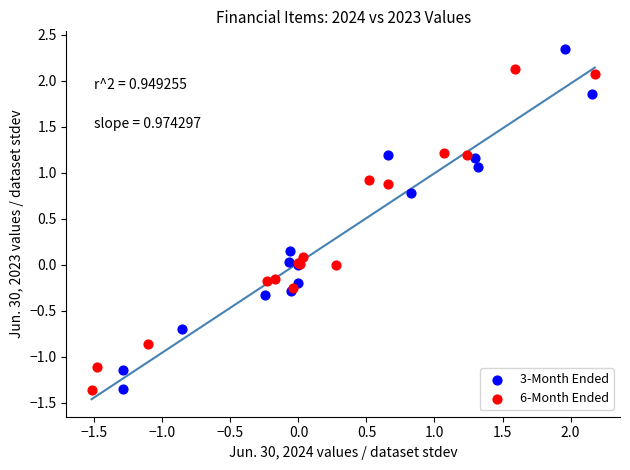

Which series reaches the maximum Y coordinate?

3-Month Ended